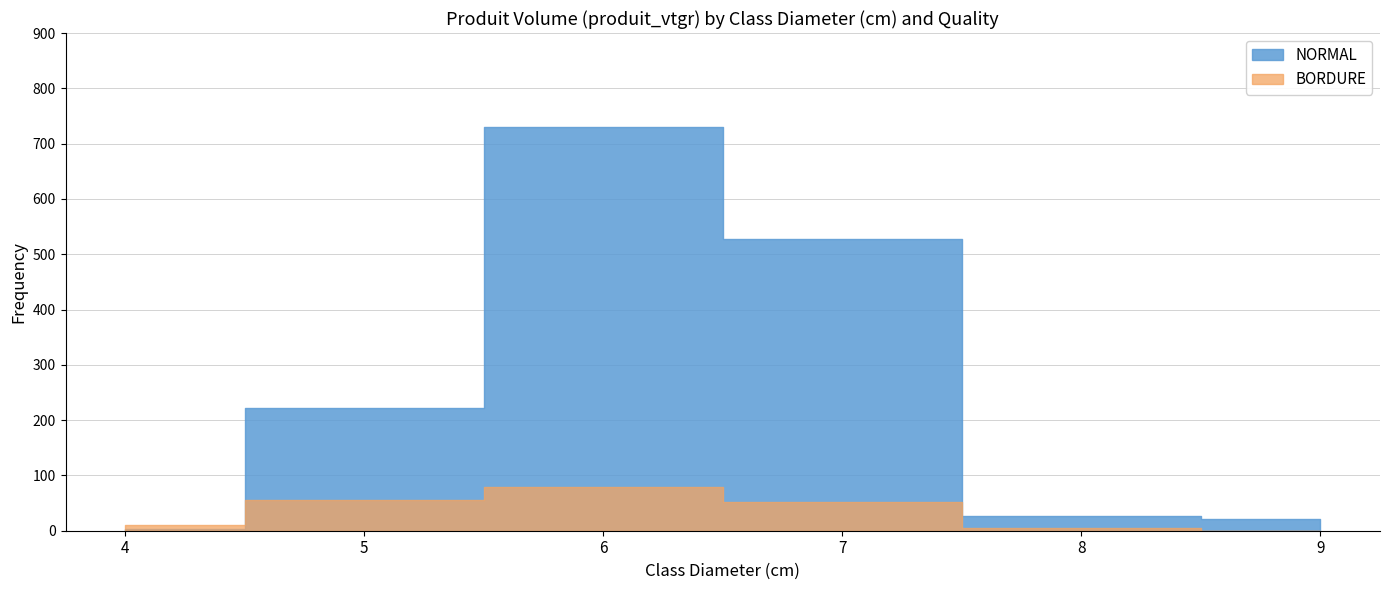

At which category does the chart reach its minimum across all series?

9